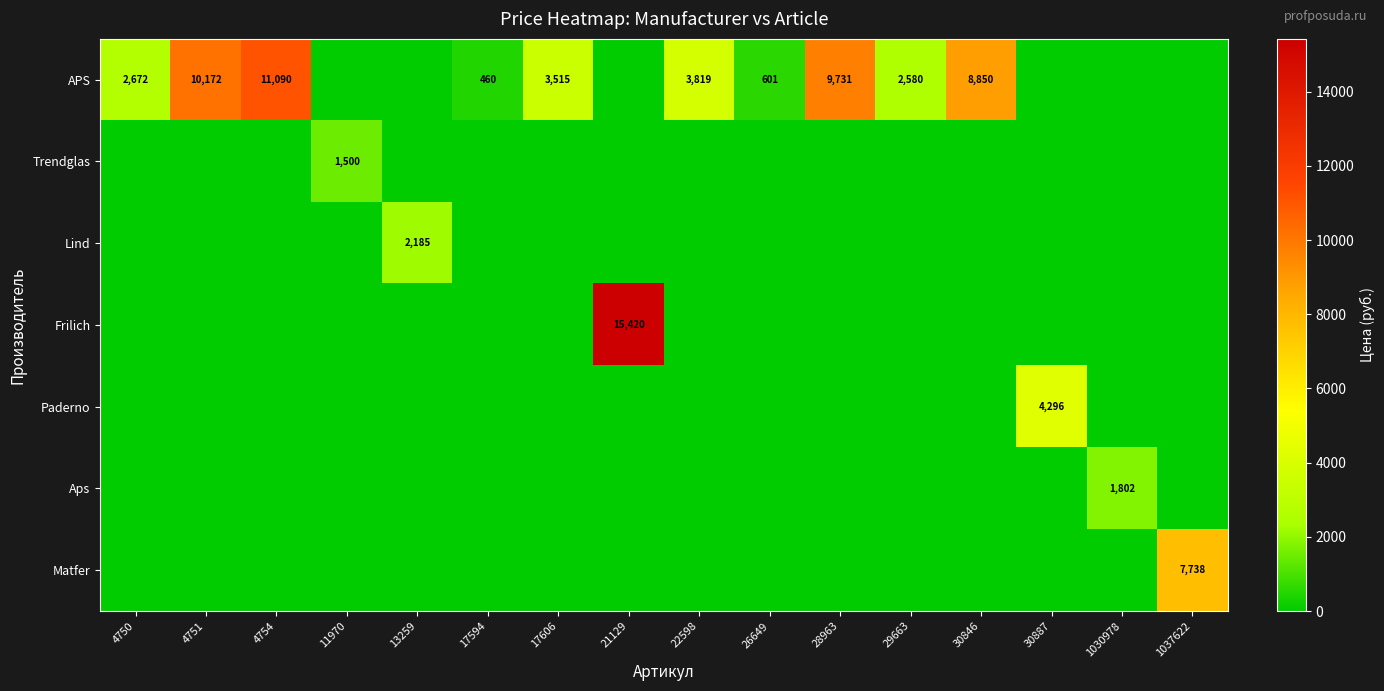

The Aps series shows 1802 at 1030978. True or false?

True